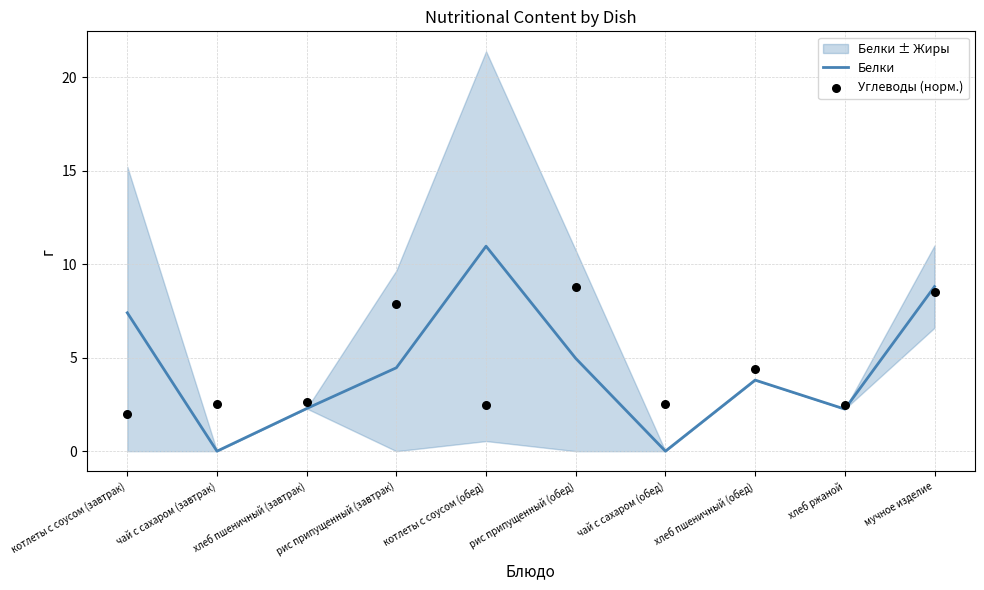

Which series reaches the minimum Y coordinate?

Белки